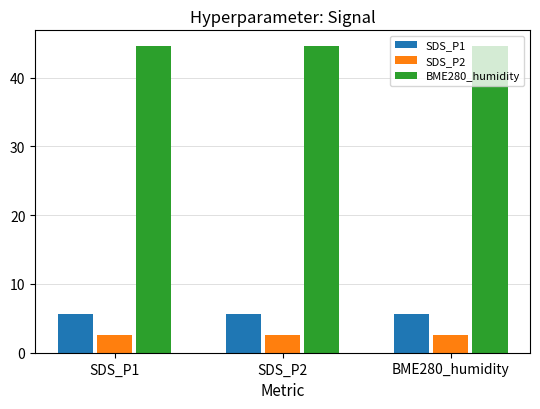

What is the smallest value displayed?

2.5